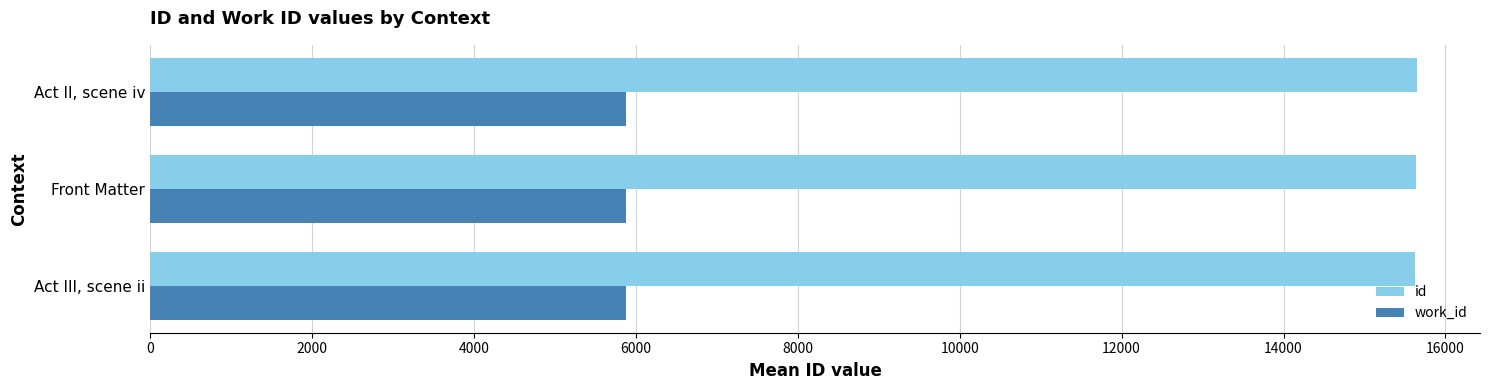

Count the number of data series in this chart.

2